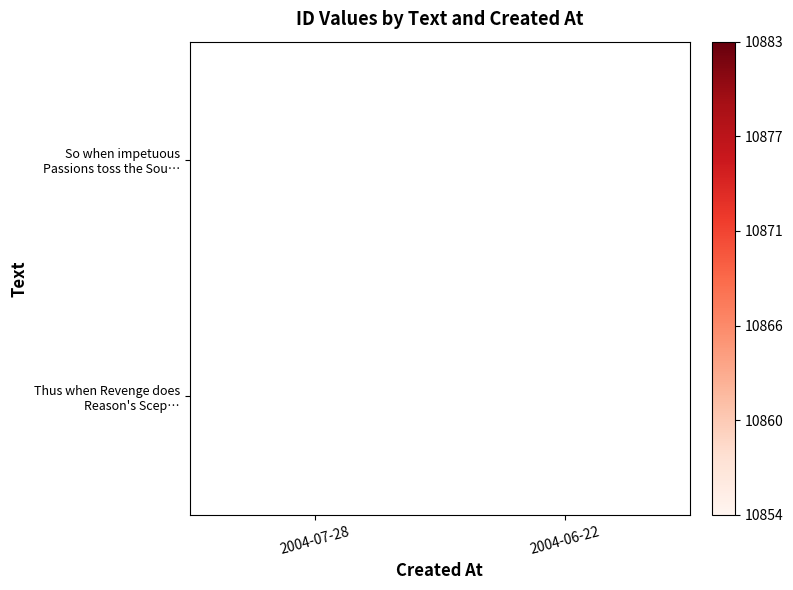

At how many categories does at least one series exceed 10872?

1